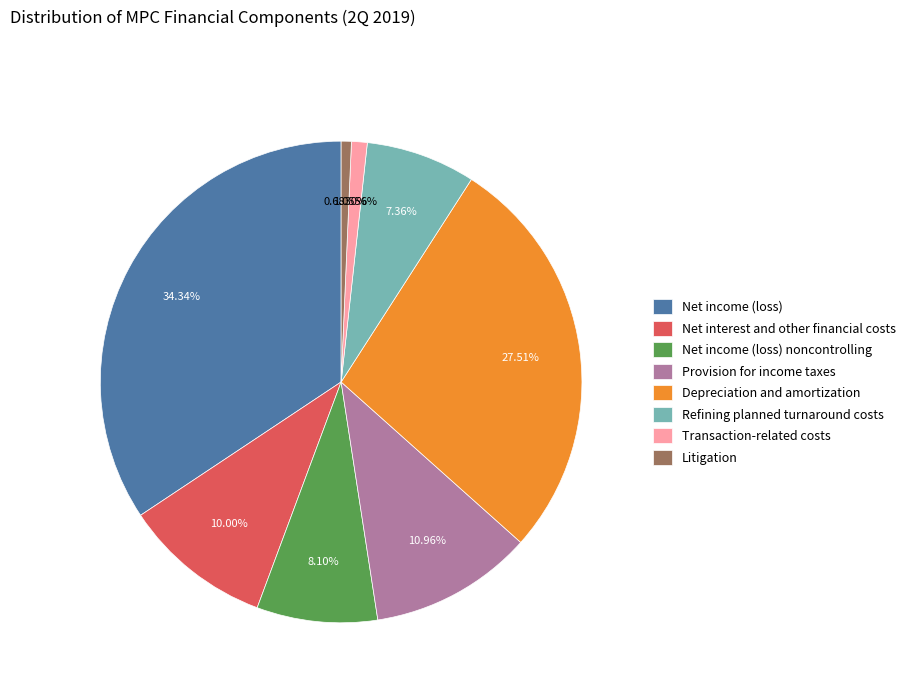

The Depreciation and amortization slice represents 28% of the pie. True or false?

True